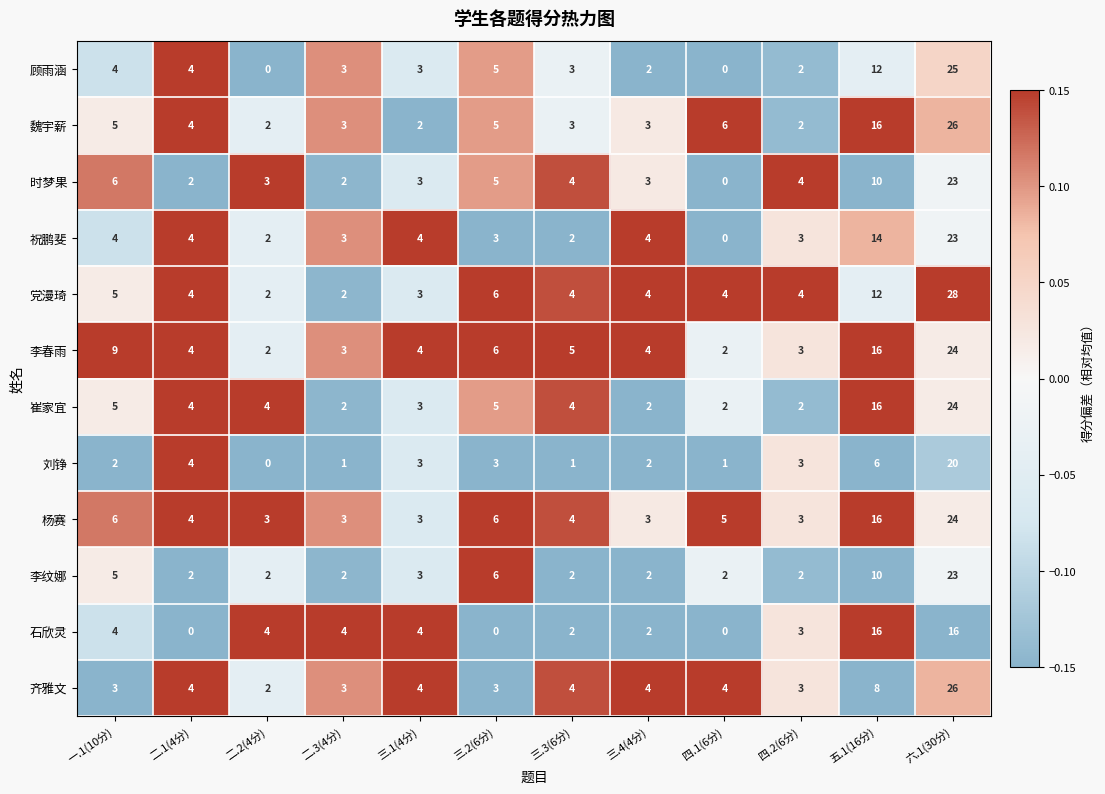

Which category has the lowest value in the 祝鹏斐 series?

四.1(6分)